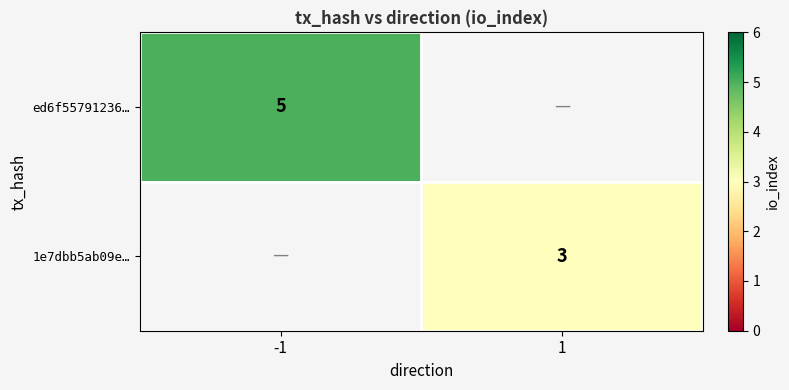

Is it true that 1e7dbb5ab09e… equals 3 at 1?

True